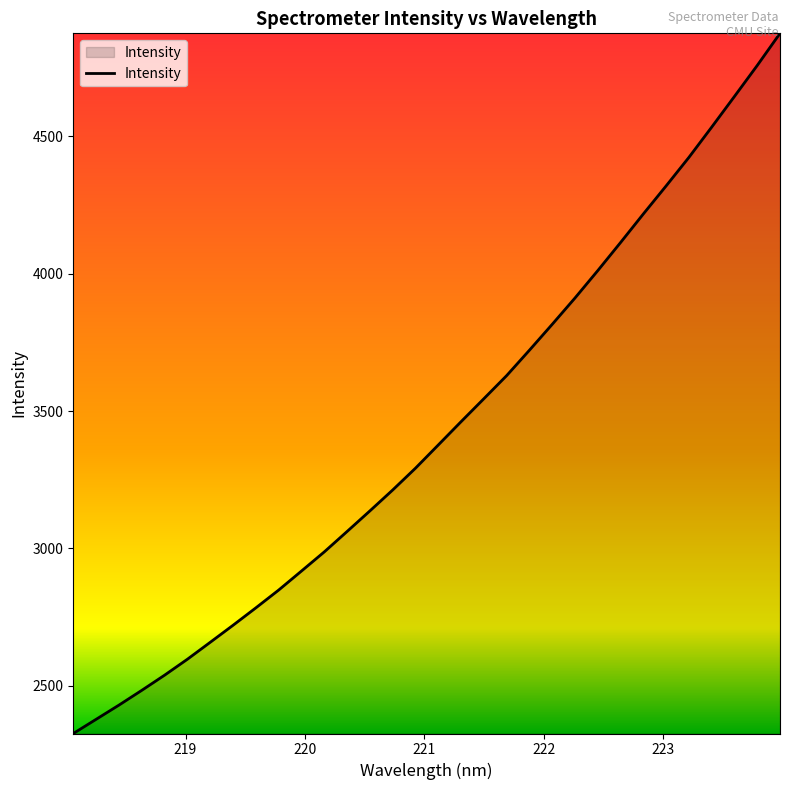

What is the difference between the maximum and minimum values?

2548.8